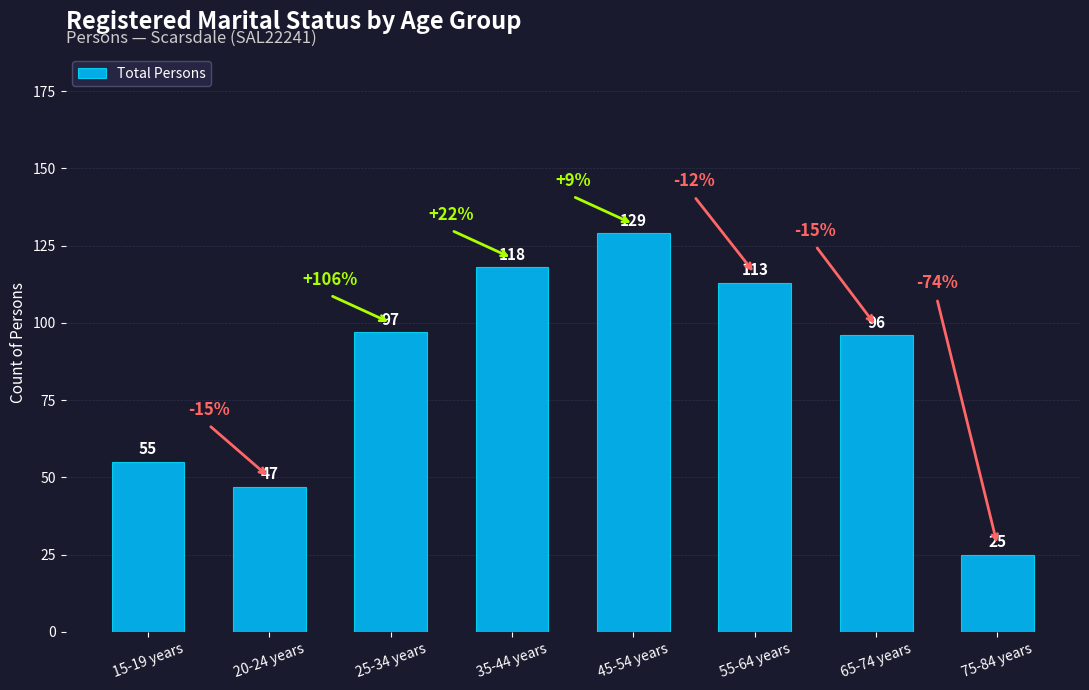

What is the difference between the maximum and second lowest values?

82